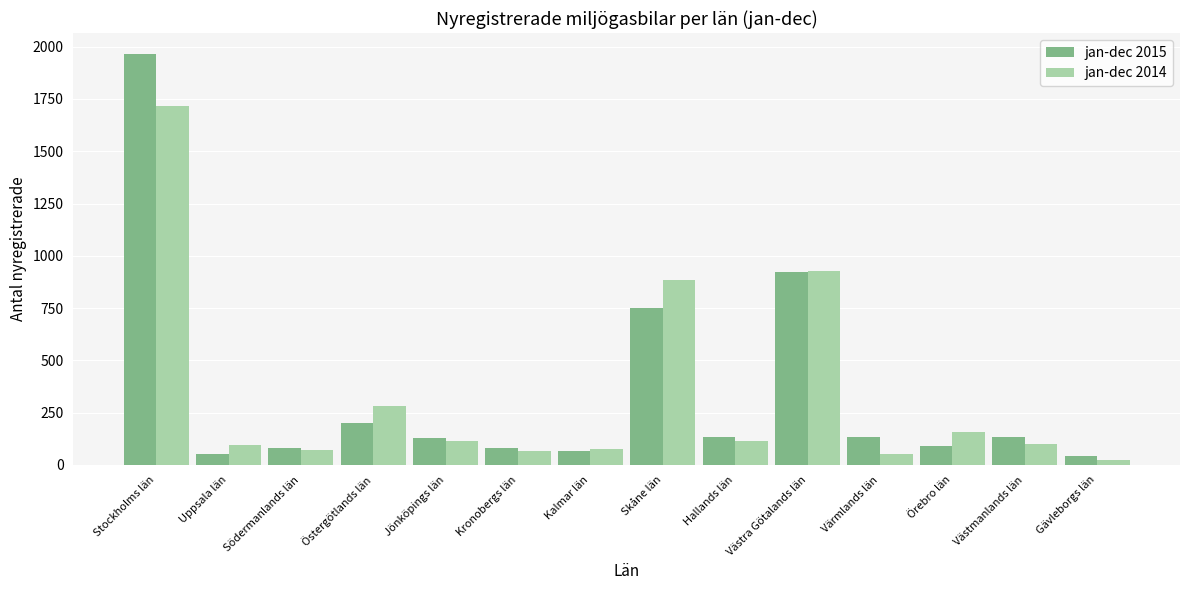

How many groups of bars are there?

14